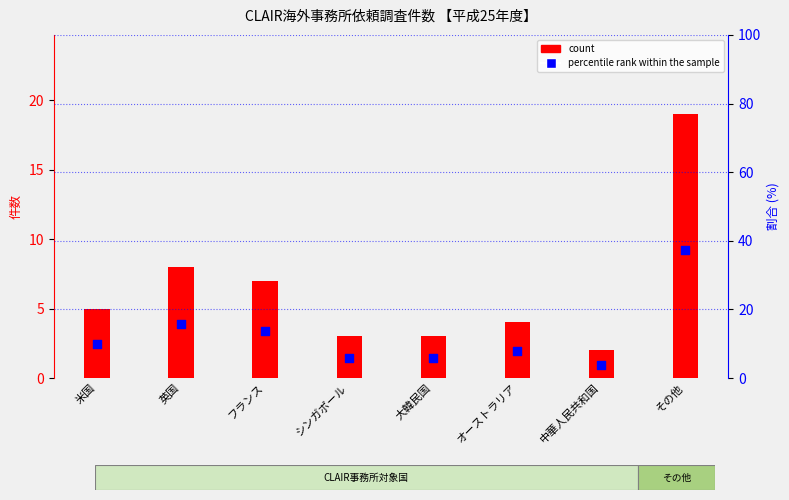

Which series has the widest spread of Y values?

percentile rank within the sample